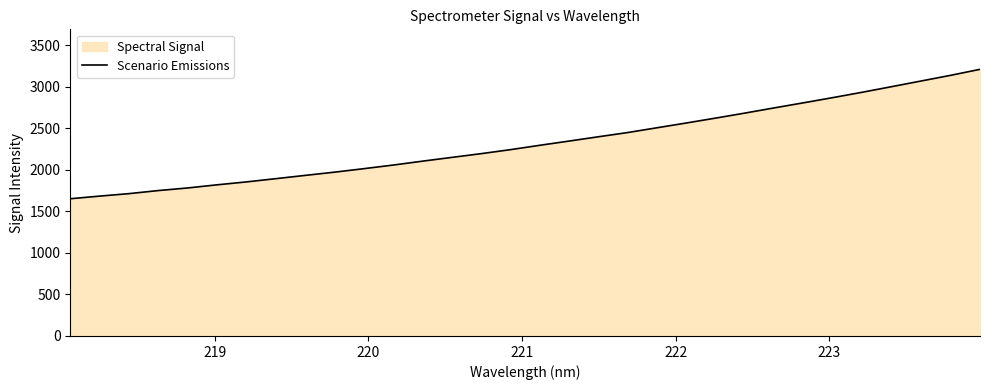

What is the difference between the maximum and minimum values?

1558.3